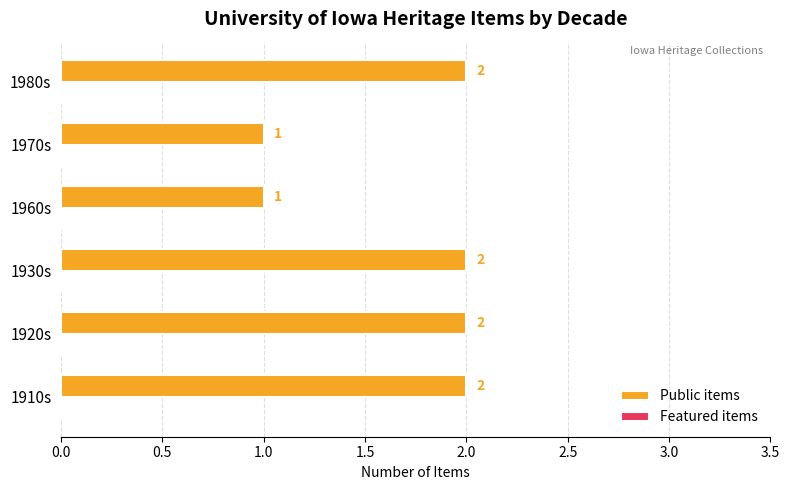

Is it true that the value at 1970s is 1?

True